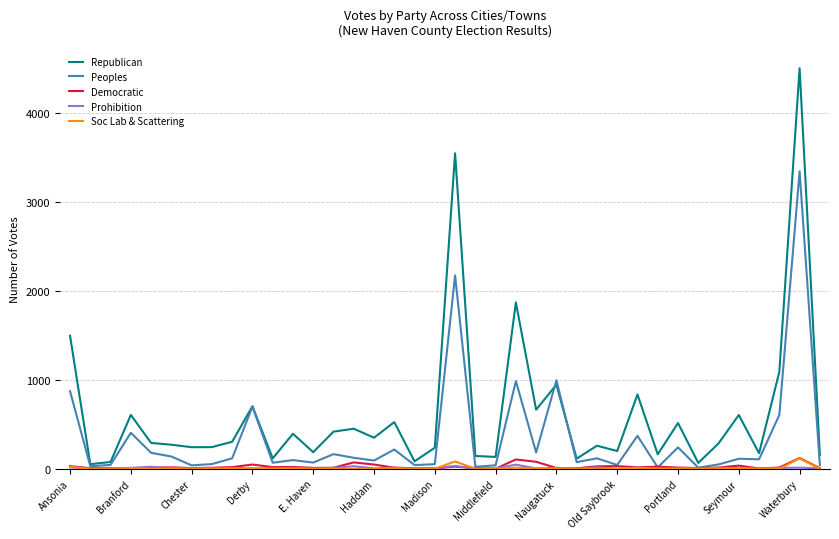

Which series has the largest total across all categories?

Republican